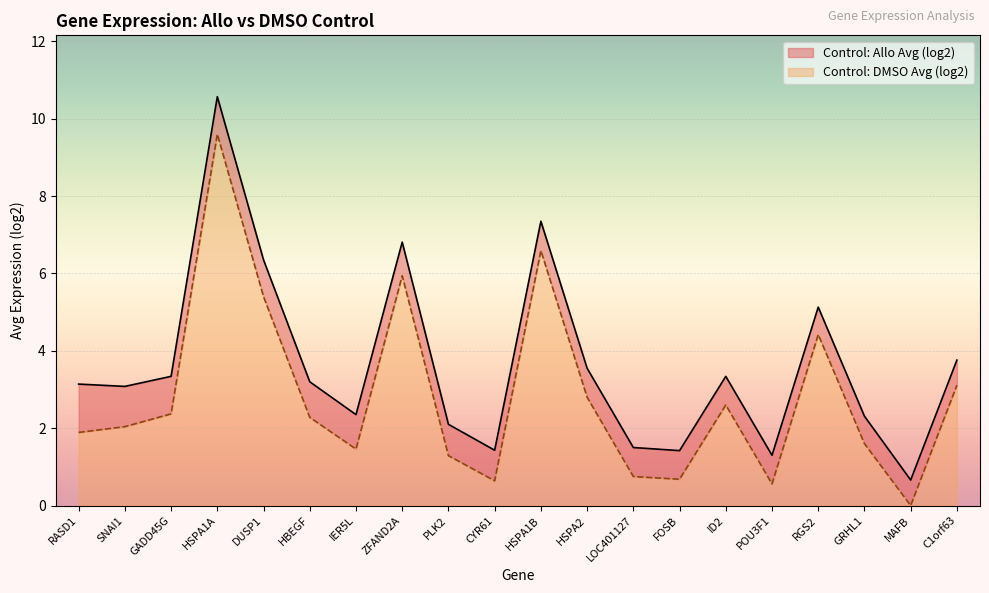

Which category has the highest value in the Control: DMSO Avg (log2) series?

HSPA1A